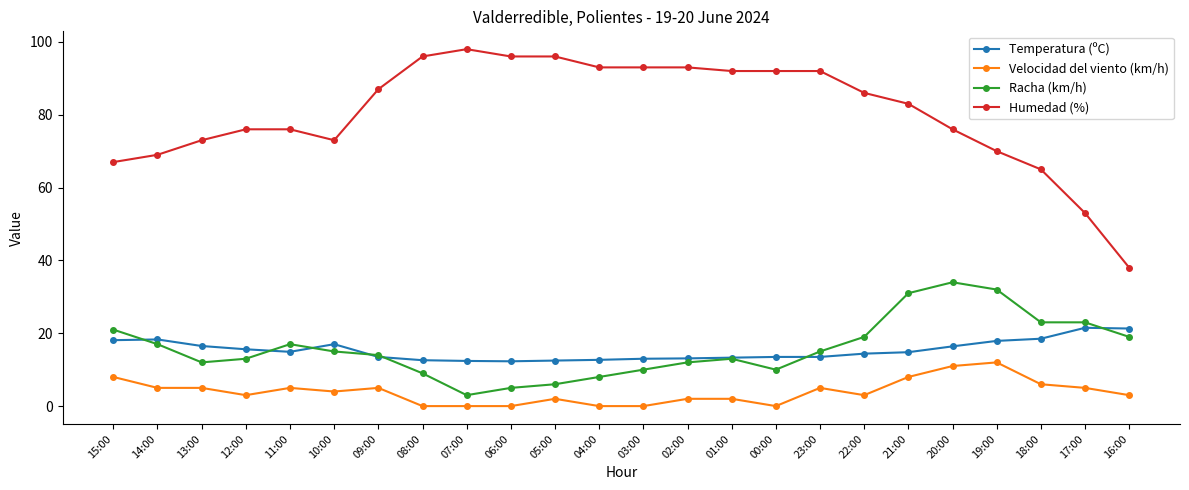

At 04:00, list the series in order from smallest to largest.

Velocidad del viento (km/h), Racha (km/h), Temperatura (ºC), Humedad (%)